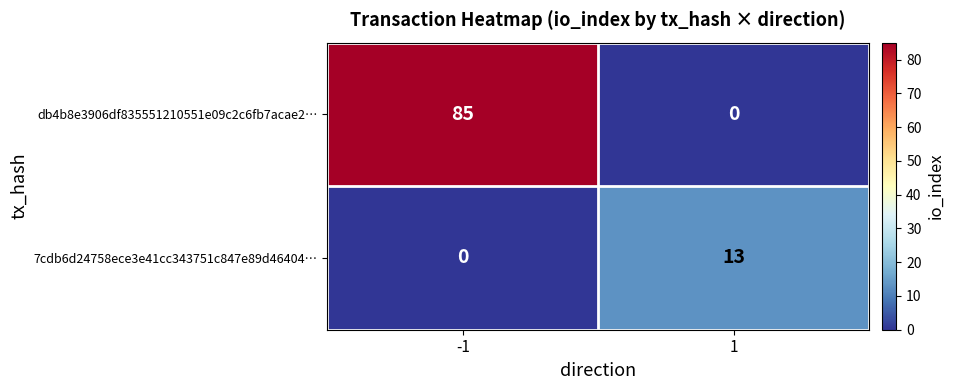

At 1, list the series in order from smallest to largest.

db4b8e3906df835551210551e09c2c6fb7acae2…, 7cdb6d24758ece3e41cc343751c847e89d46404…